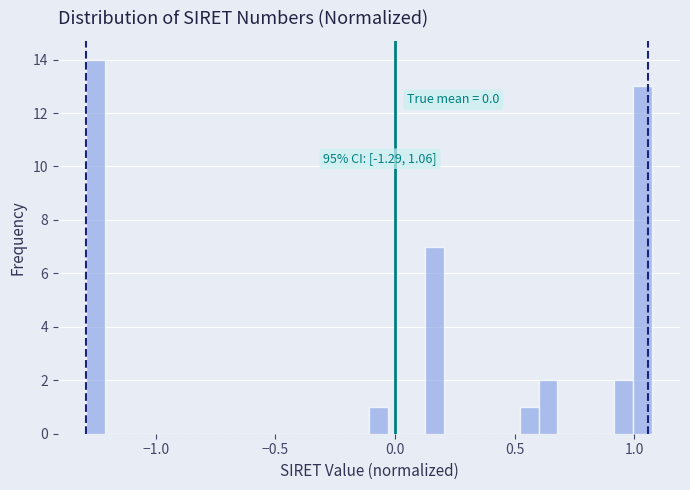

Read against the x-axis, roughly where is the centre of the tallest bar?

-1.25